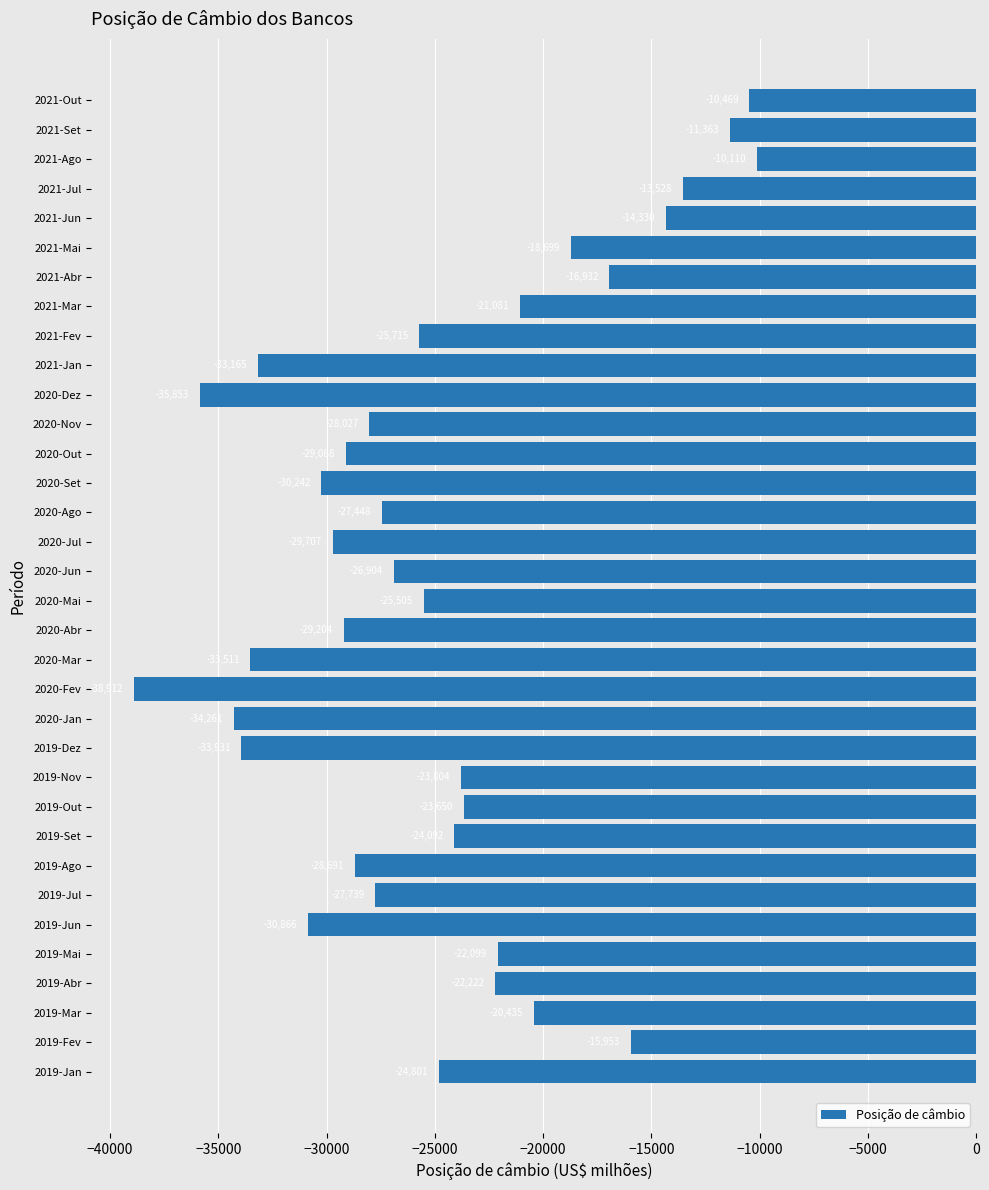

The chart shows a value of -16931.7 at 2021-Abr. True or false?

True